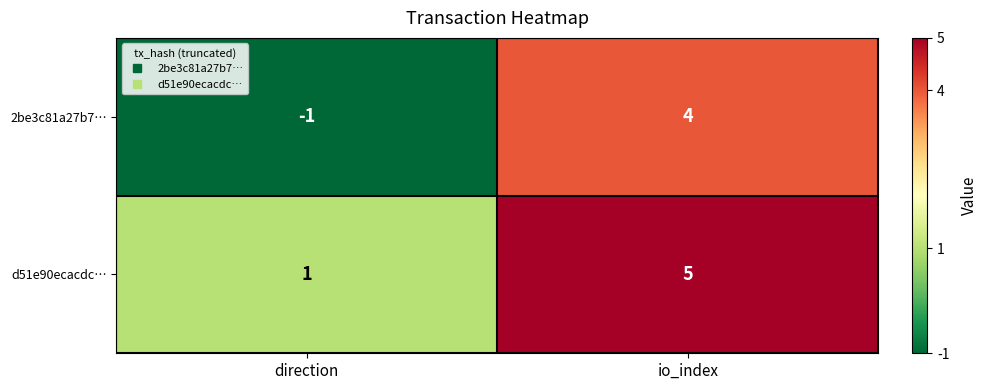

At direction, list the series in order from largest to smallest.

d51e90ecacdc…, 2be3c81a27b7…